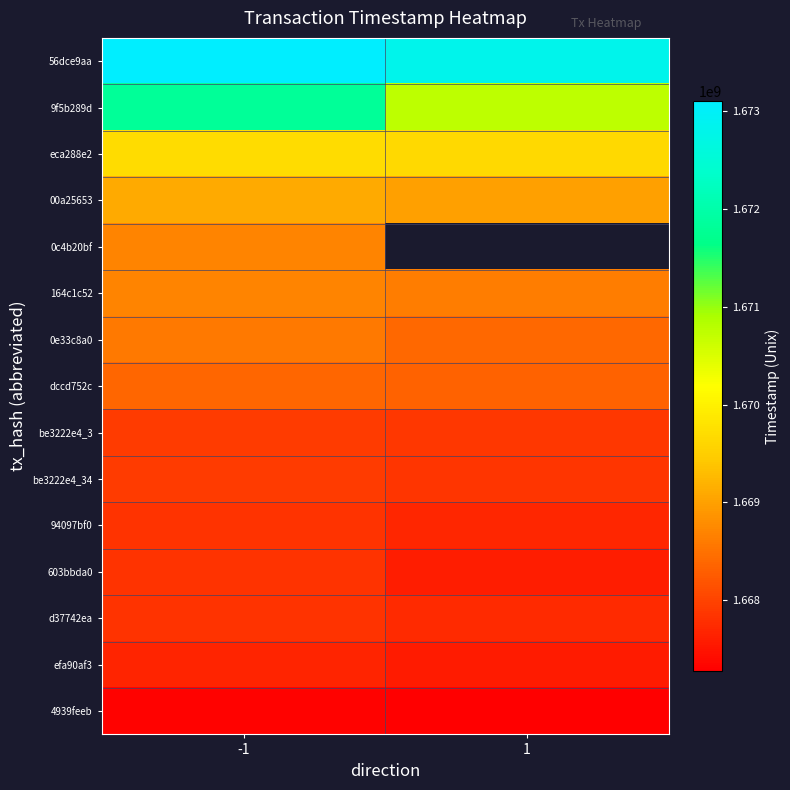

How many data points does each series have?

2